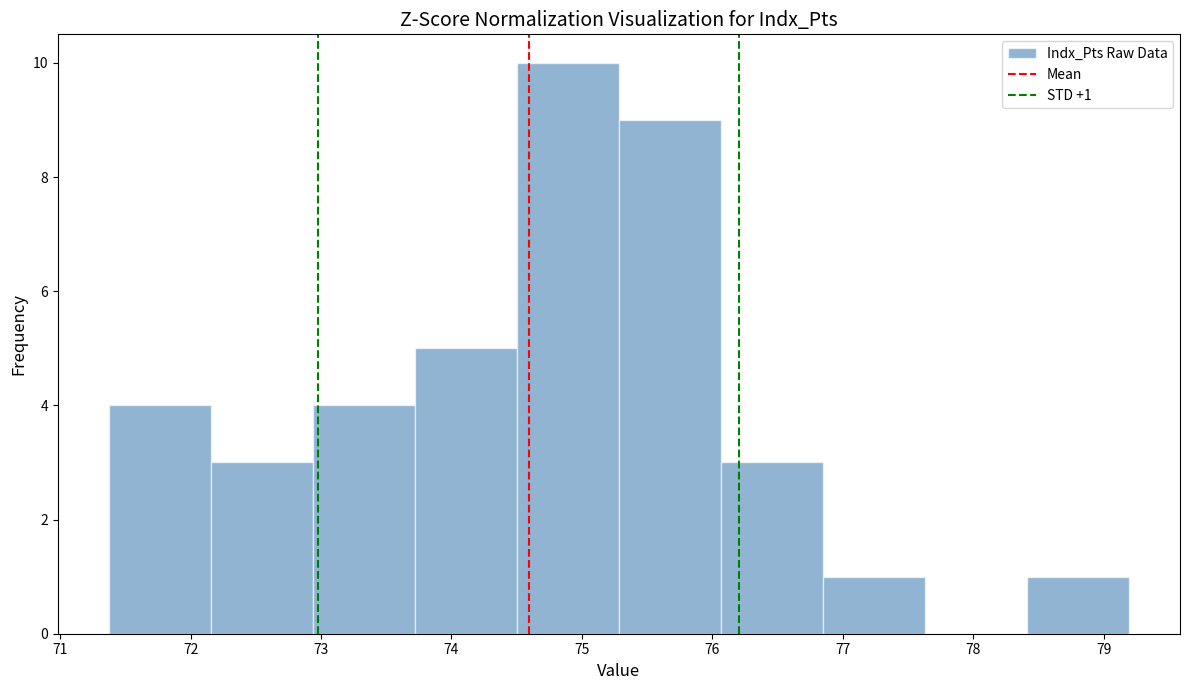

Which range on the x-axis has the tallest bar?

74.5 to 75.3